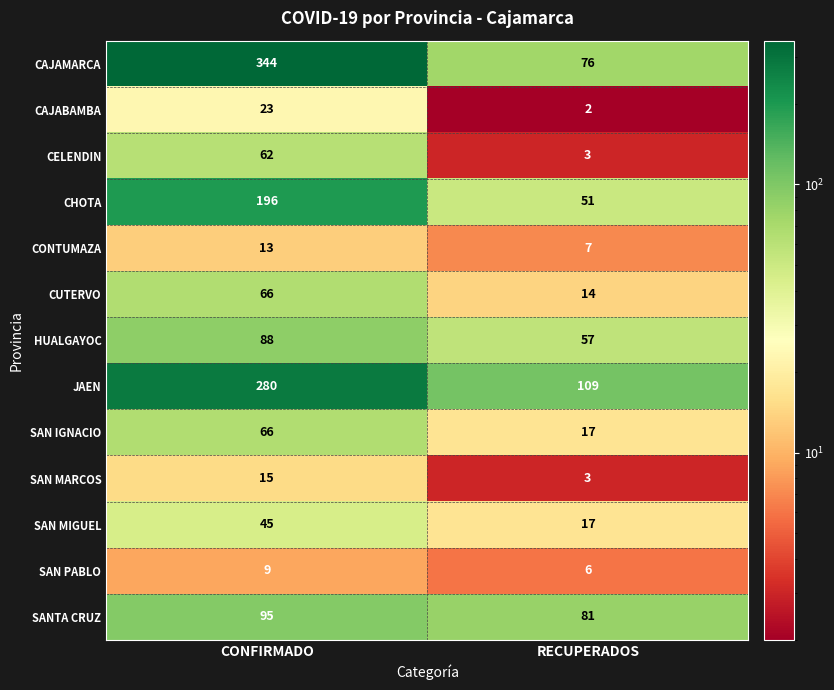

Which label corresponds to the smallest value in the chart?

RECUPERADOS